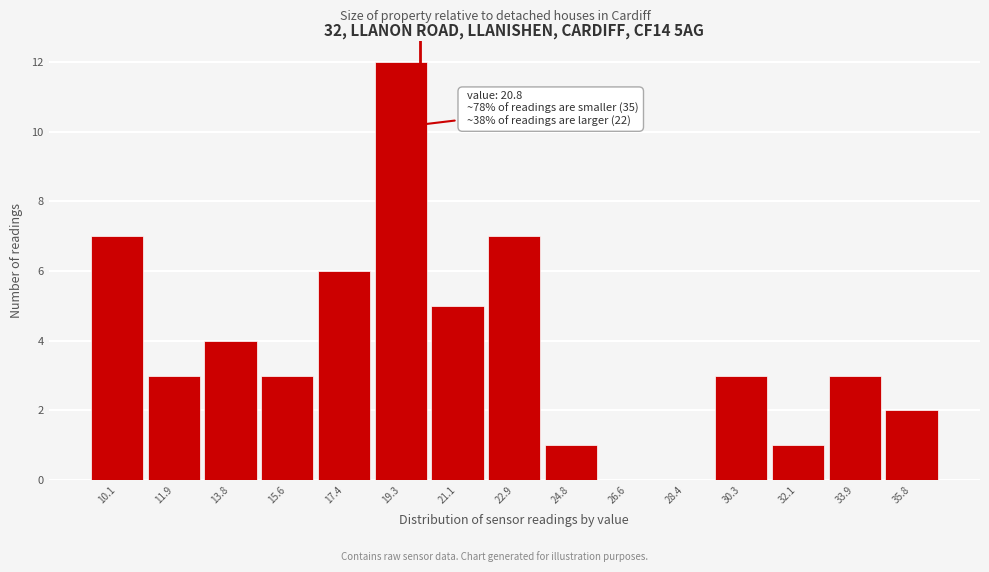

Reading left to right, what are all the values shown in this chart?

10.1=7	11.9=3	13.8=4	15.6=3	17.4=6	19.3=12	21.1=5	22.9=7	24.8=1	26.6=0	28.4=0	30.3=3	32.1=1	33.9=3	35.8=2